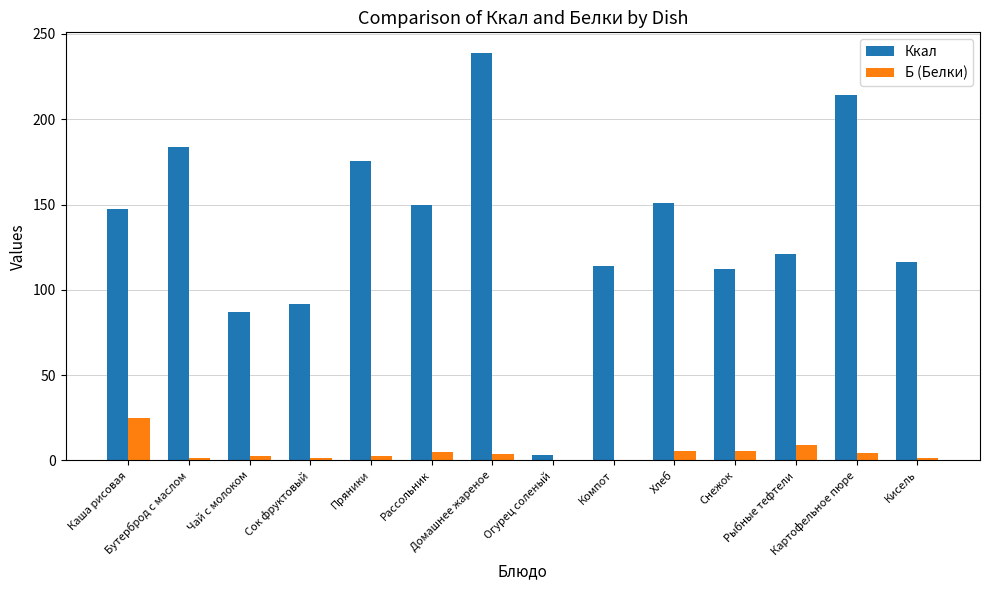

At which category is the sum across all series the highest?

Домашнее жареное